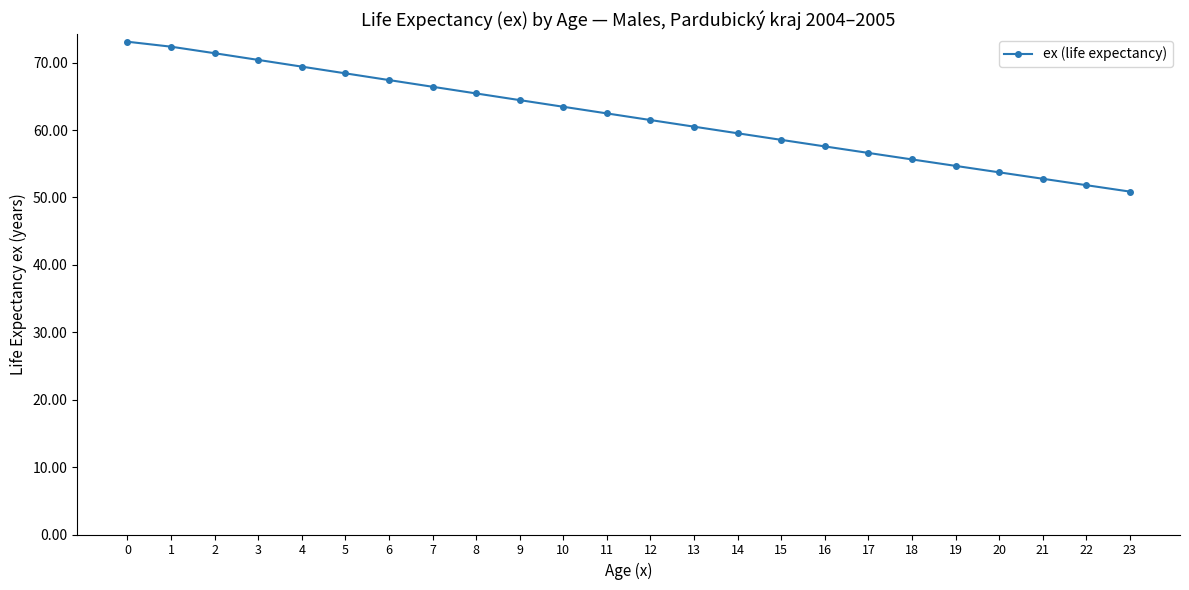

What is the change in value from 1 to 12?

-10.9